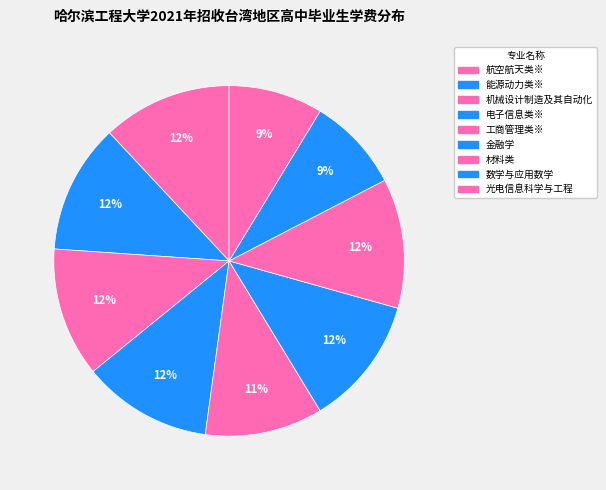

What percentage is the 航空航天类※ slice, to the nearest percent?

12%